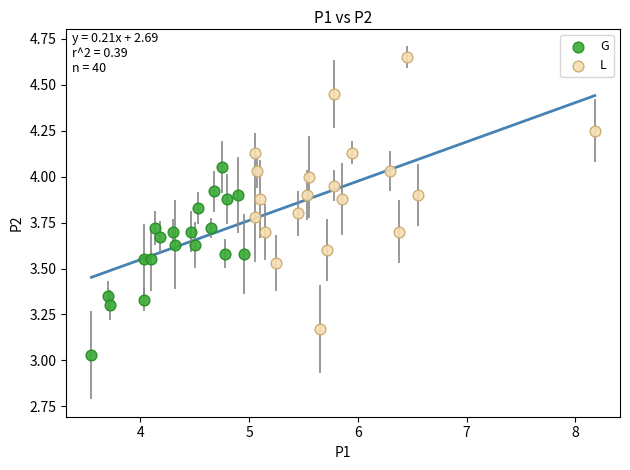

Which series contains the highest Y value?

L